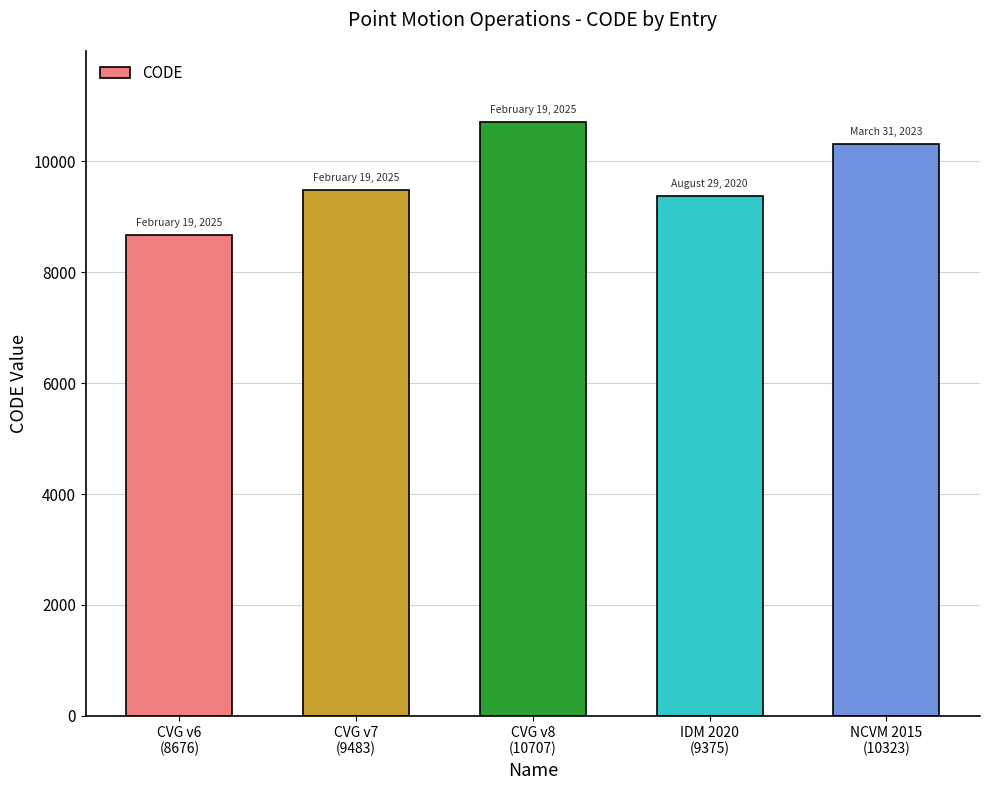

Reading left to right, transcribe all the data shown in this chart.

CVG v6
(8676)=8676	CVG v7
(9483)=9483	CVG v8
(10707)=10707	IDM 2020
(9375)=9375	NCVM 2015
(10323)=10323